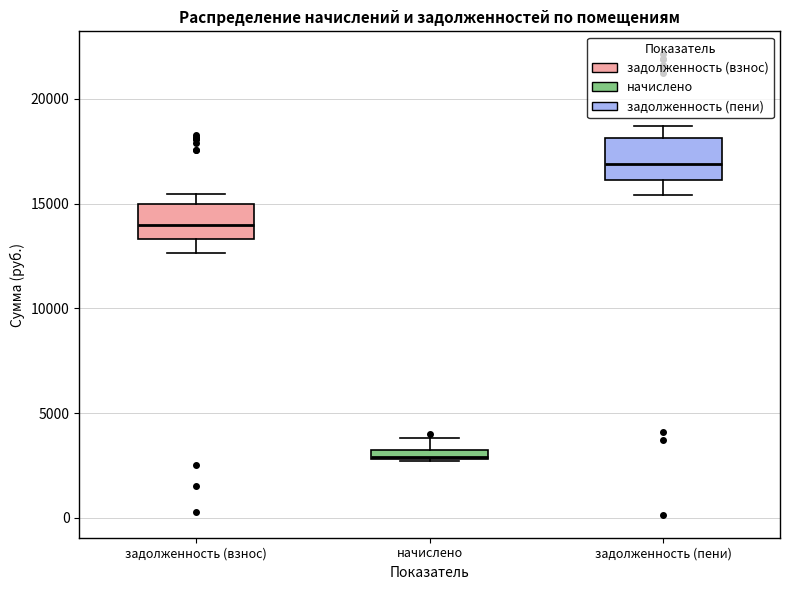

Where is the upper edge of the box for задолженность (взнос) on the y-axis? The values are not printed on the chart, so give them approximately, as read against the axis.

15000